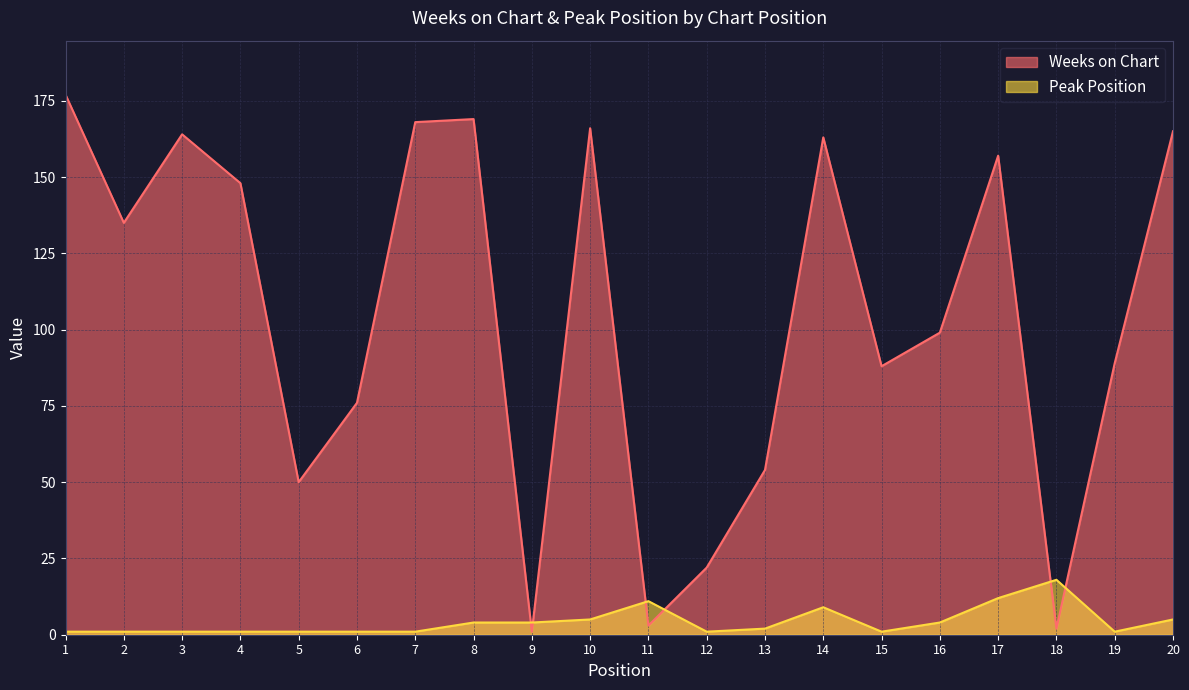

Which label corresponds to the smallest value in the chart?

9